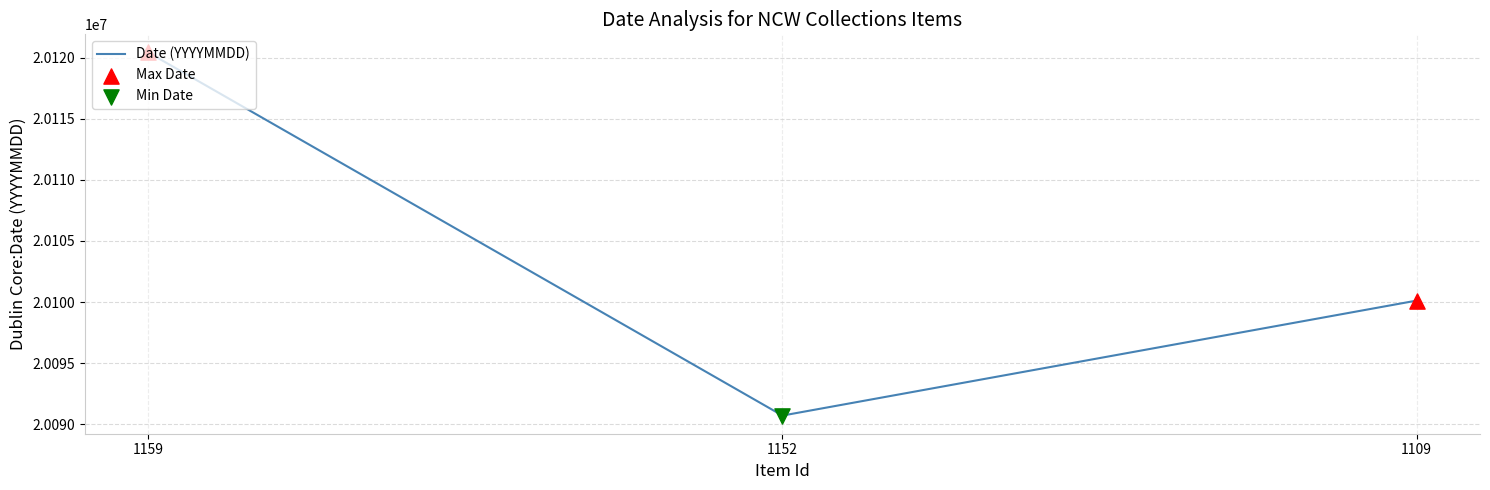

Approximately how many times larger is the value at 1109 compared to 1152?

1.0